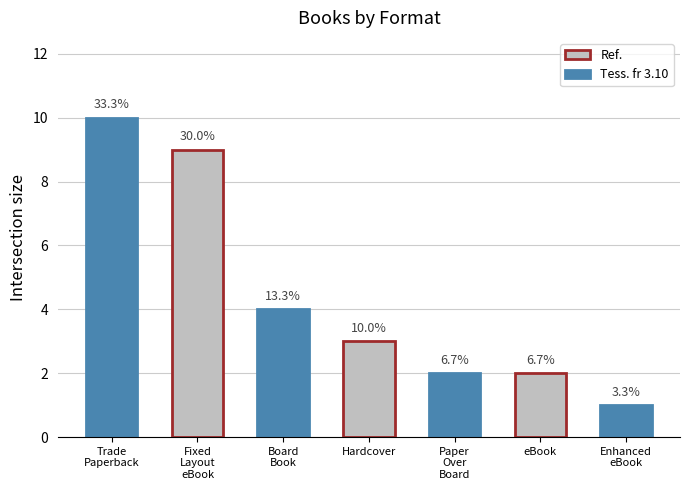

Is it true that the value at Fixed
Layout
eBook is 5?

False